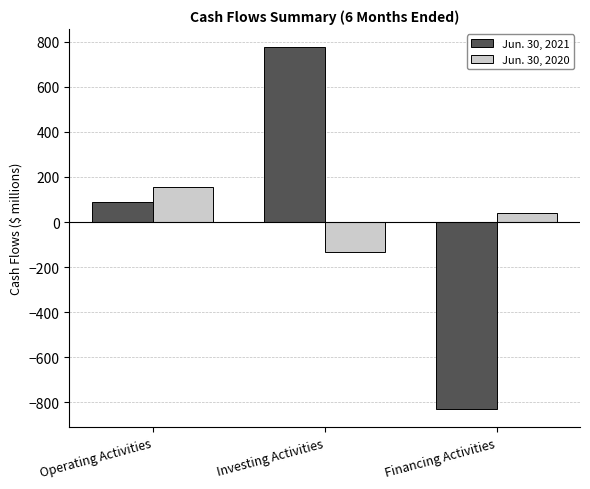

What is the difference between the maximum and minimum values in the Jun. 30, 2020 series?

287